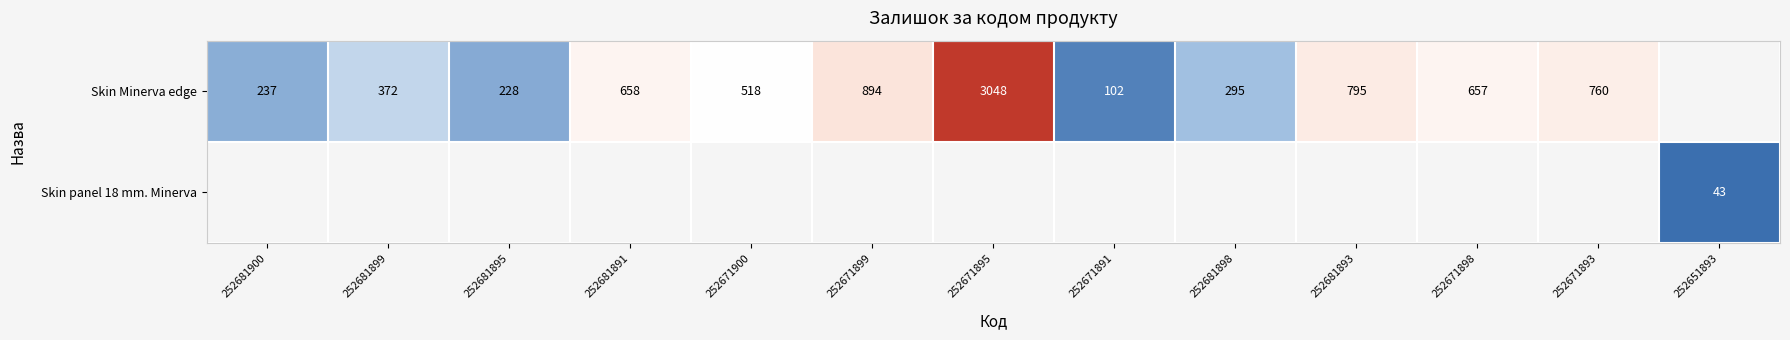

Is it true that Skin Minerva edge equals 311 at 252671898?

False